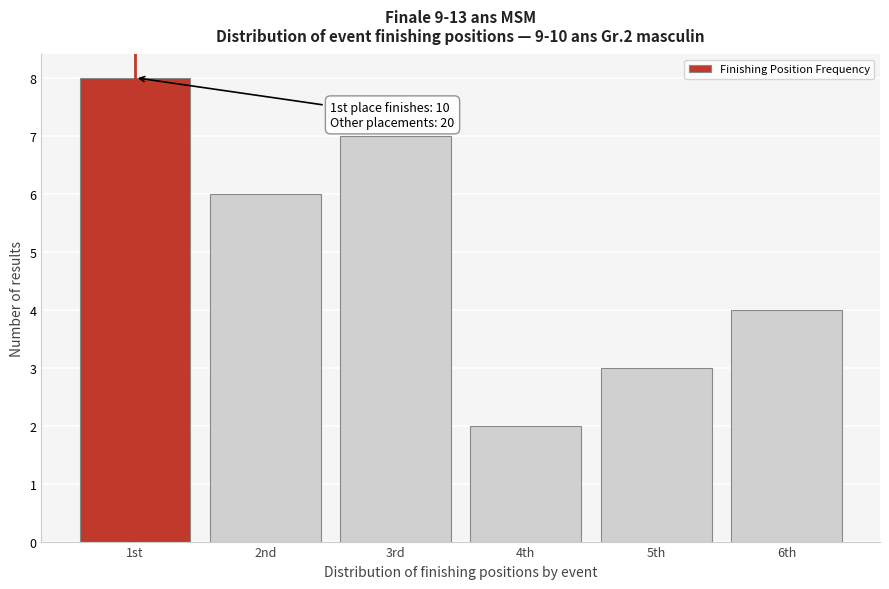

Reading left to right, list all the values displayed in this chart.

1st=8	2nd=6	3rd=7	4th=2	5th=3	6th=4